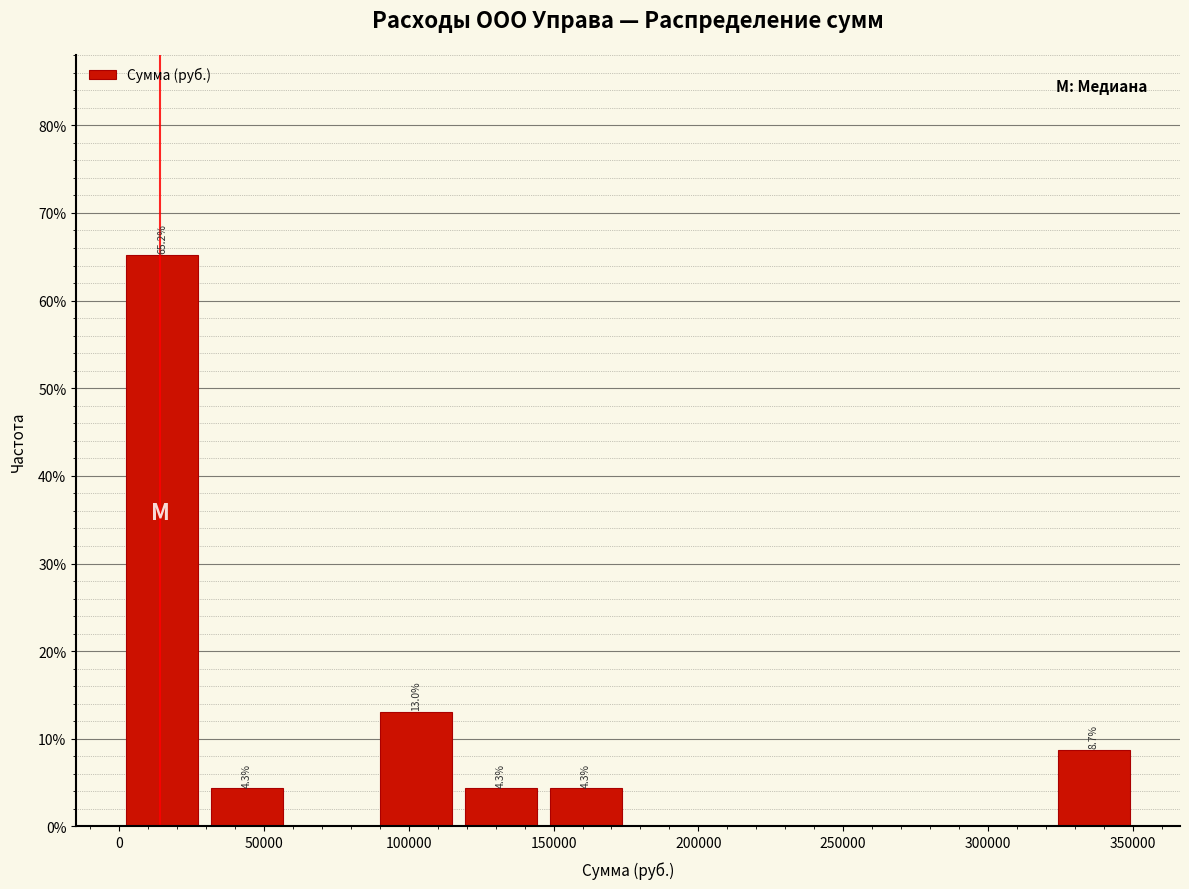

Which range on the x-axis has the tallest bar?

0 to 30000